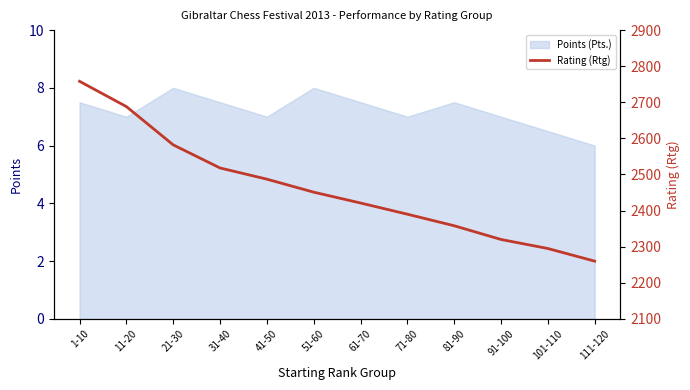

Where is the data nearest to the value 2509?

31-40